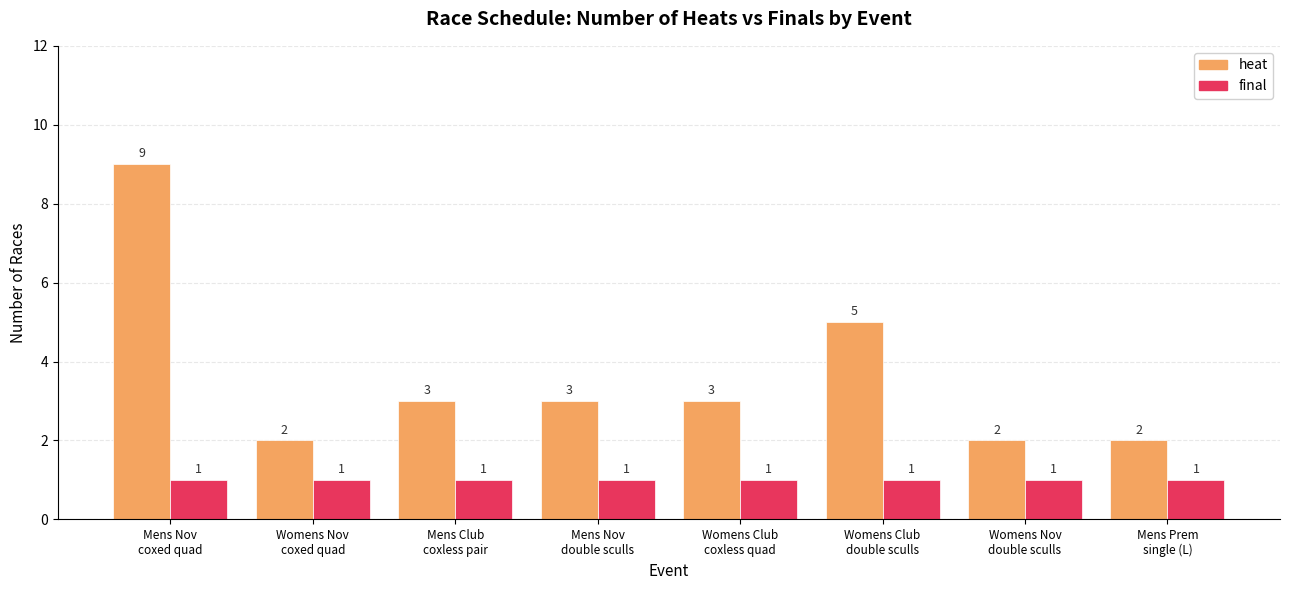

What is the value of the heat bar at the 7th from the left?

2